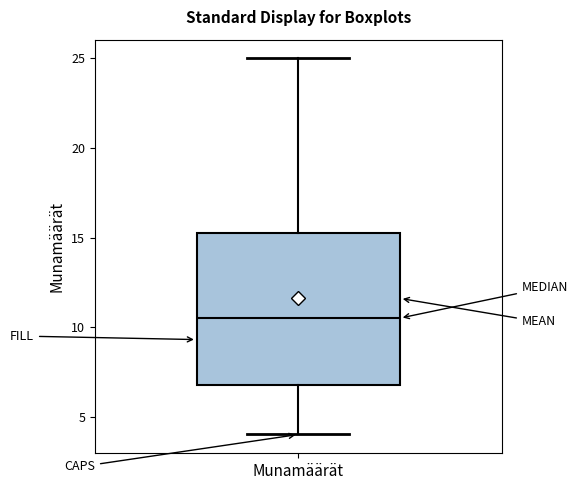

Read this box plot against the y-axis: the position of the median line, the range covered by the box, and the ends of both whiskers. The values are not printed on the chart, so give them approximately, as read against the axis.

median 10.5, box 7.0 to 15.5, whiskers 4.0 to 25.0